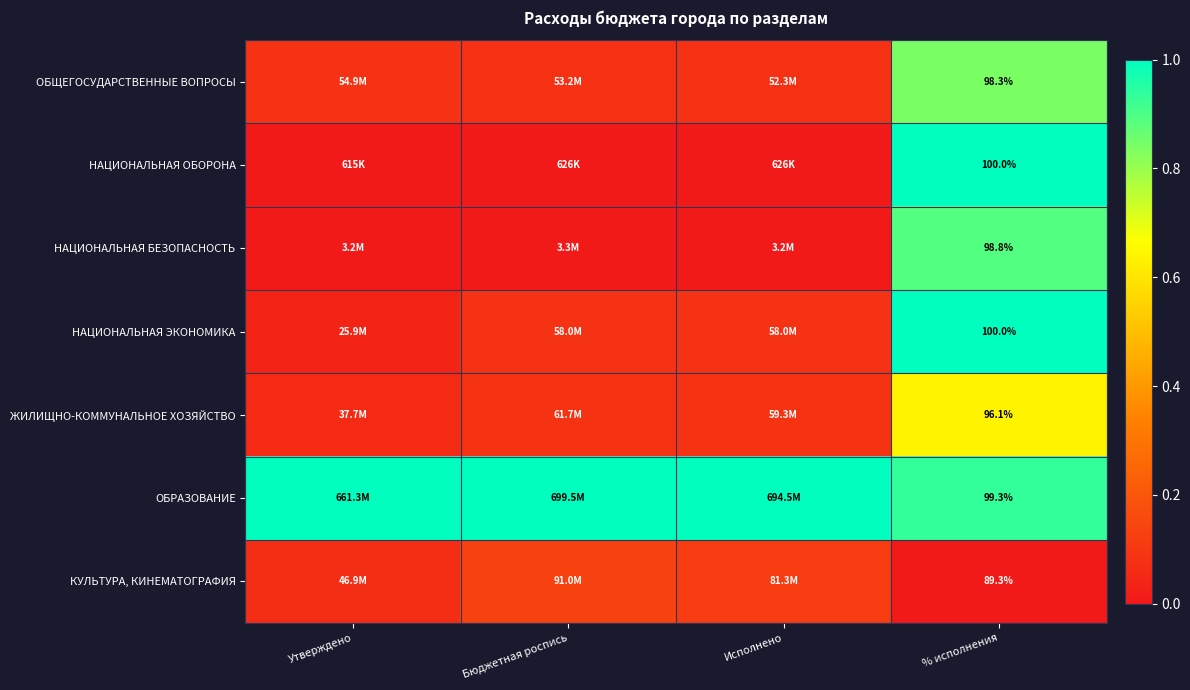

At which category is the sum across all series the highest?

% исполнения